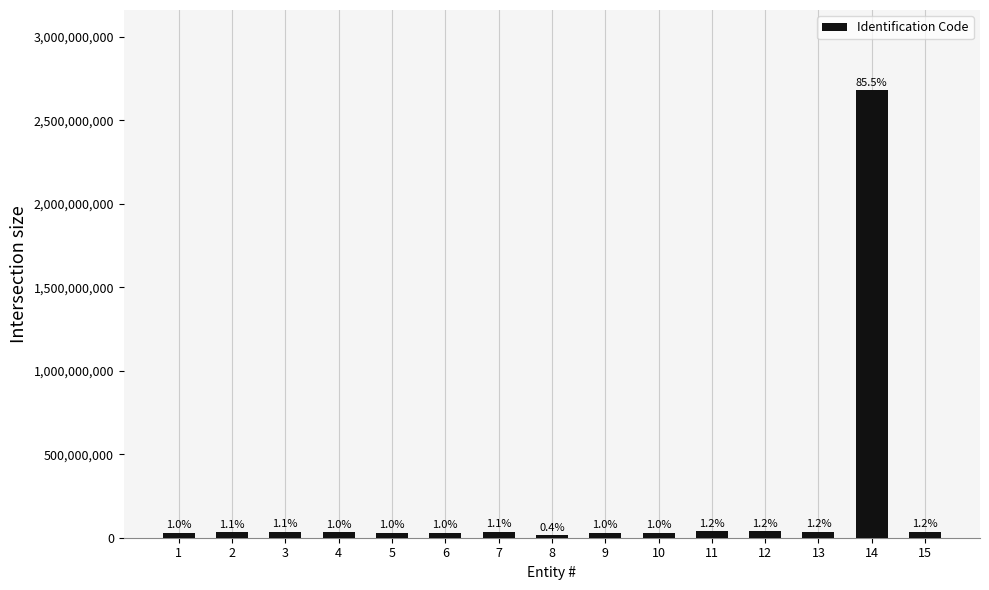

Which has a higher value, 14 or 11?

14